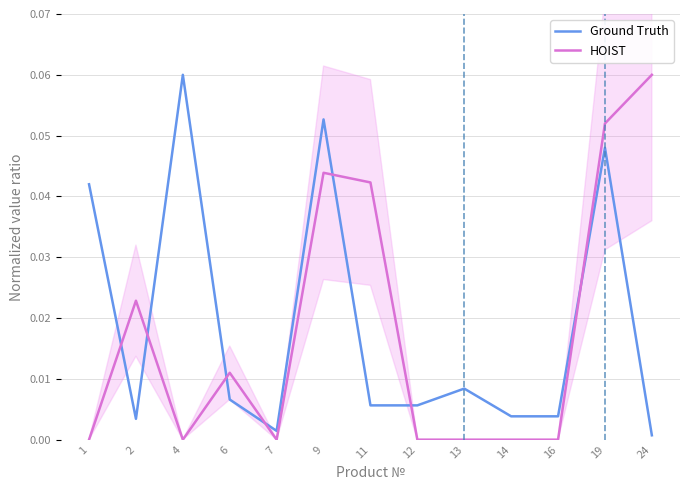

Count the number of categories in the chart.

13